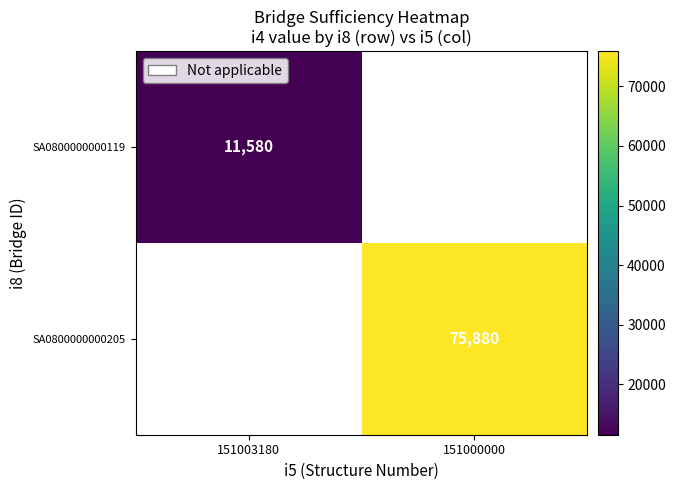

The value of SA0800000000119 at 151003180 is 11580. True or false?

True